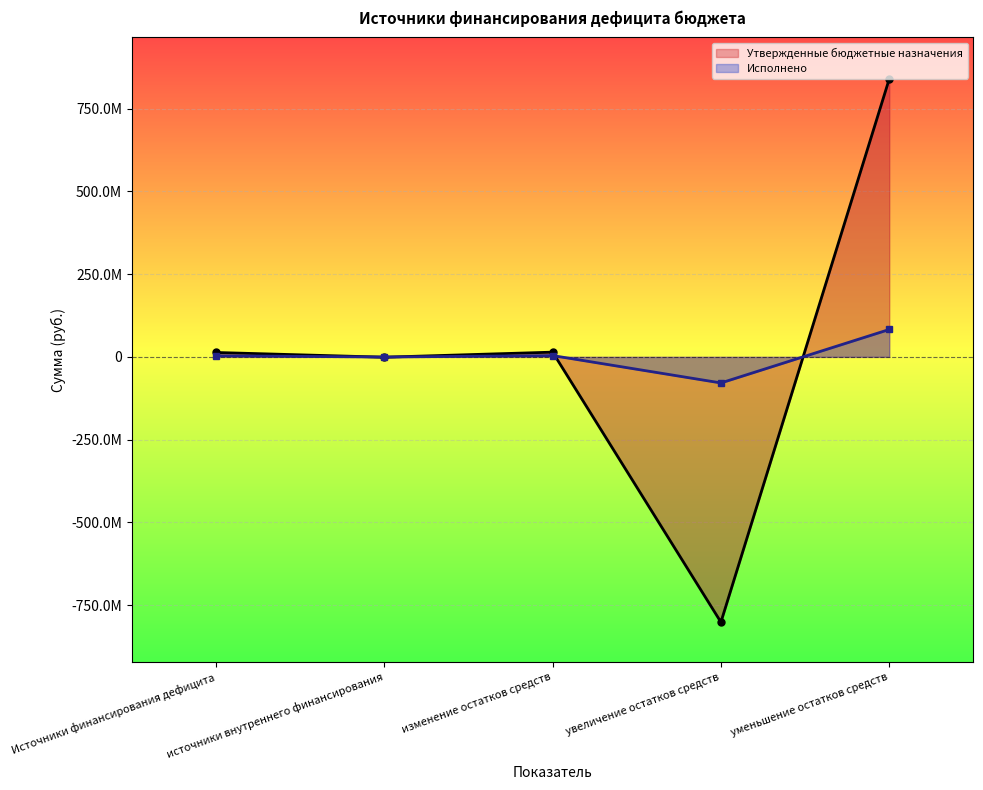

What is the sum of all Утвержденные бюджетные назначения values?

64422207.9